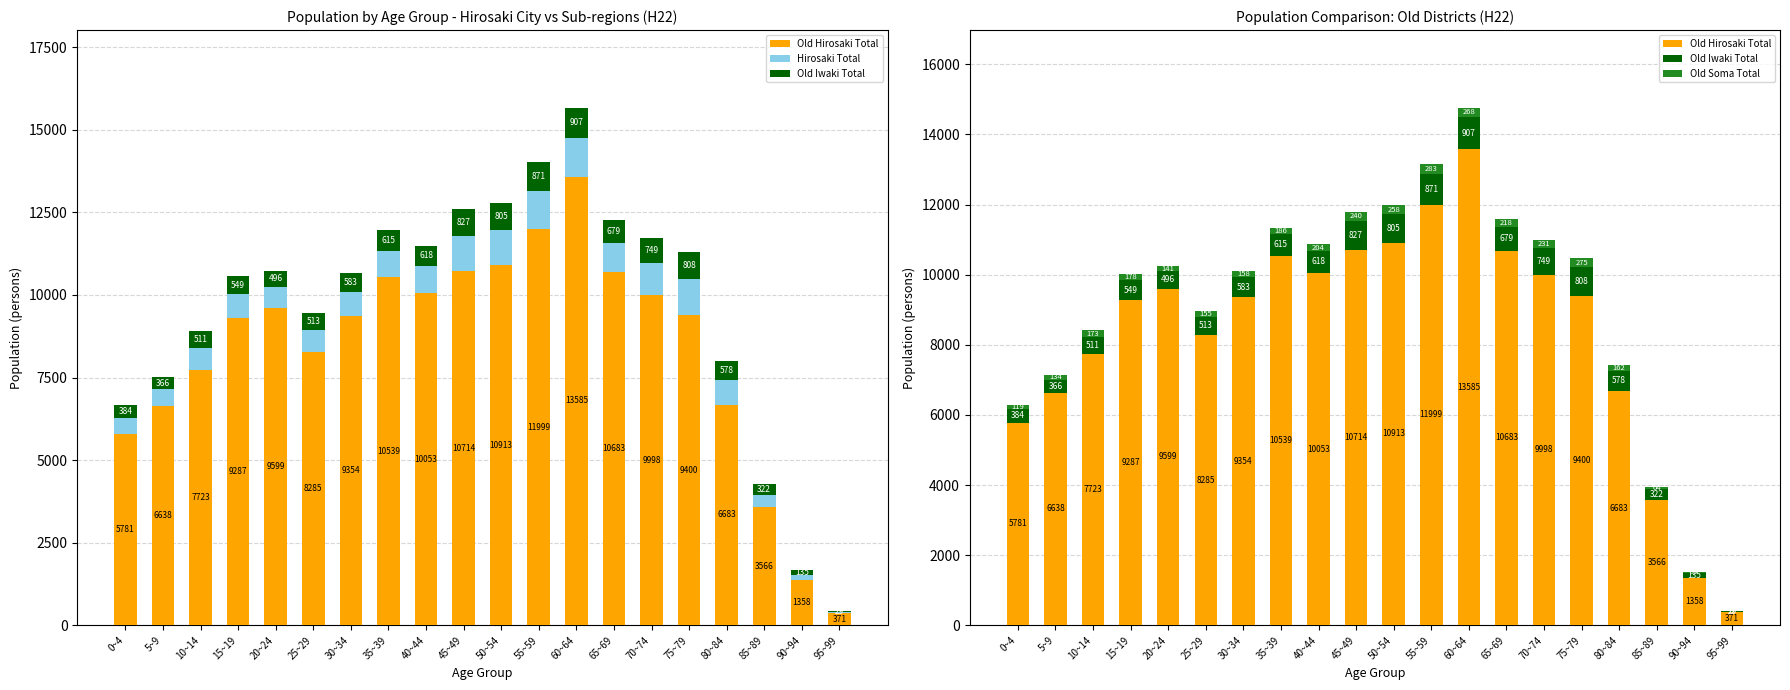

What is the total value across all series at 35~39?

12141